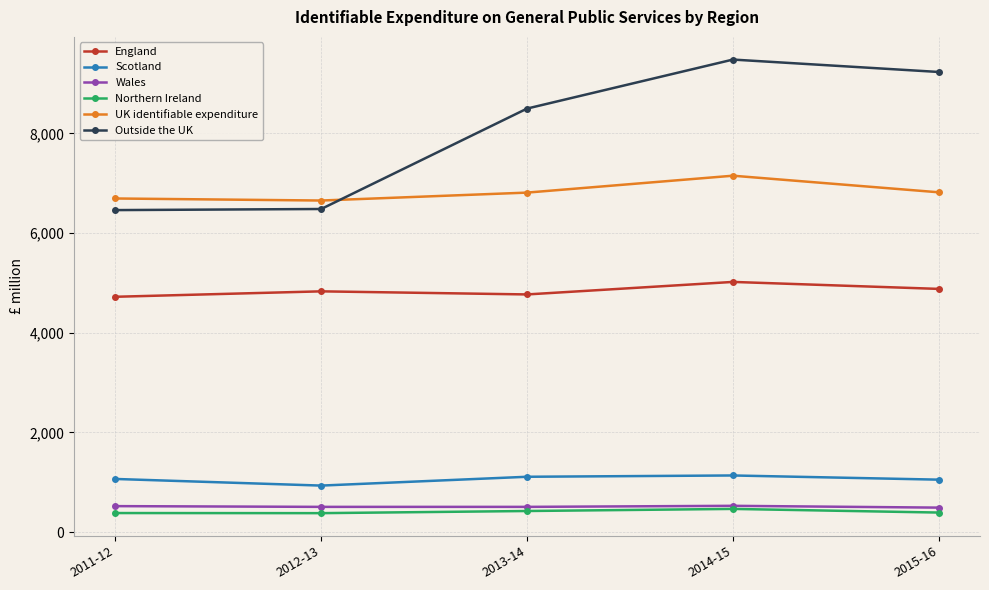

At how many categories does at least one series exceed 3157?

5